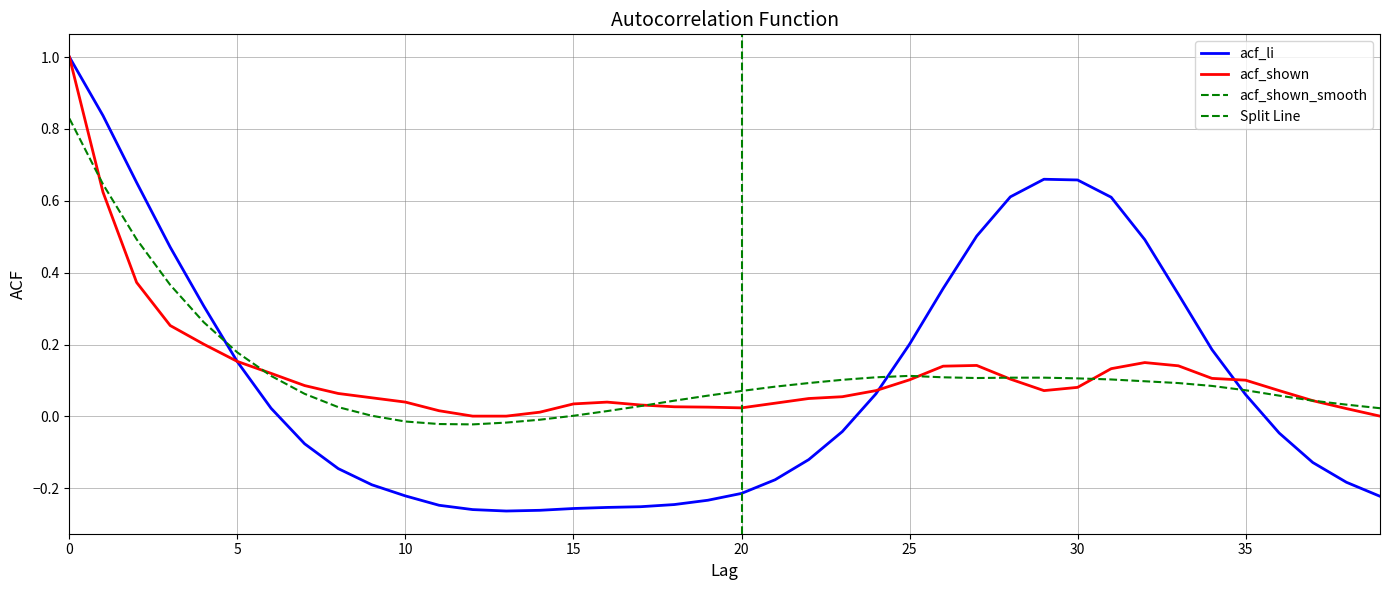

List the labels in order of acf_shown_smooth value, largest first.

0, 1, 2, 3, 4, 5, 6, 25, 24, 26, 28, 29, 27, 30, 31, 23, 32, 22, 33, 34, 21, 35, 20, 7, 19, 36, 18, 37, 38, 17, 8, 39, 16, 9, 15, 14, 10, 13, 11, 12